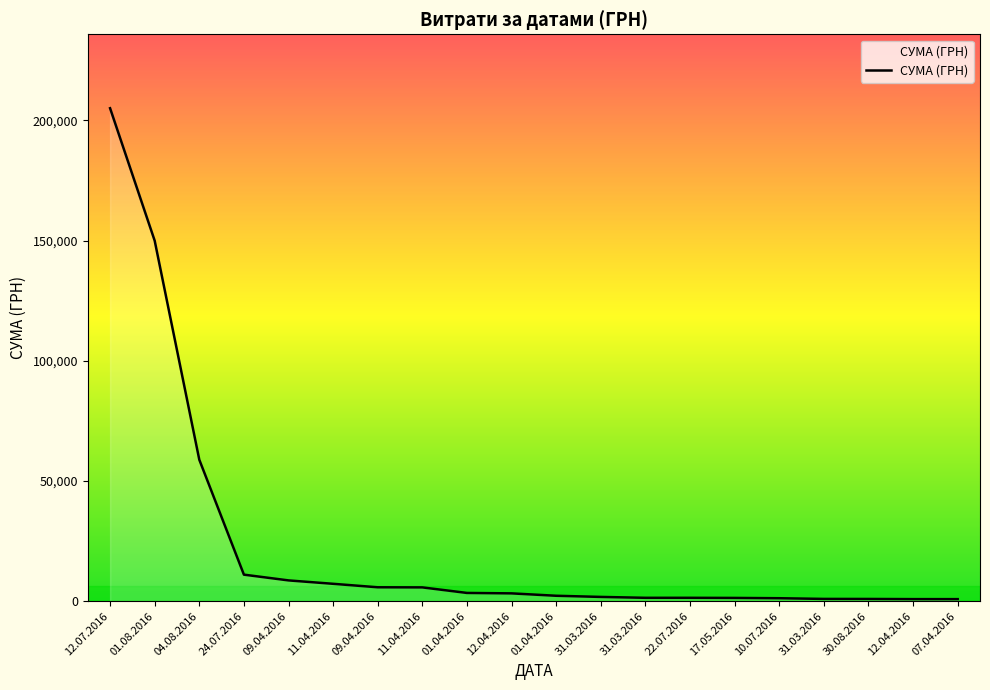

Does the chart have visible grid lines?

No